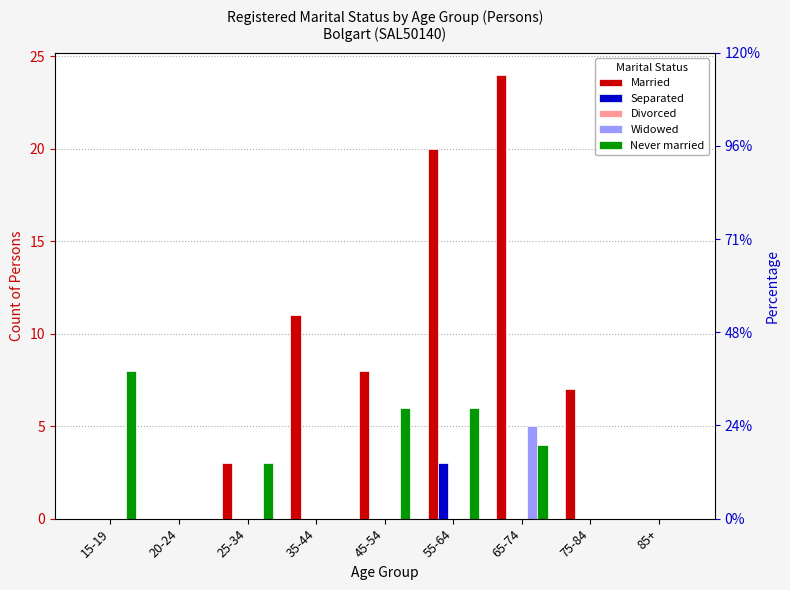

Does the chart contain any negative values?

No